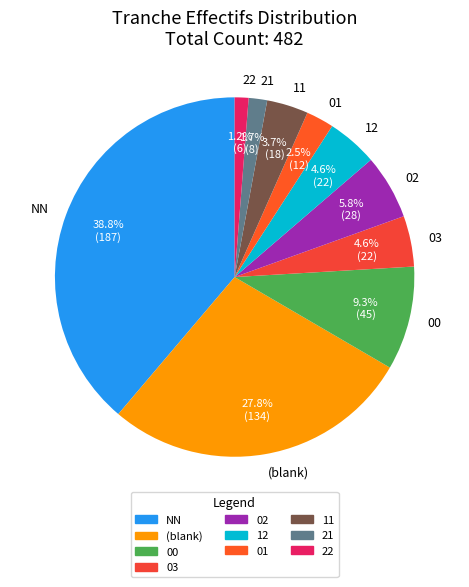

True or false: 11 accounts for 4% of the total.

True